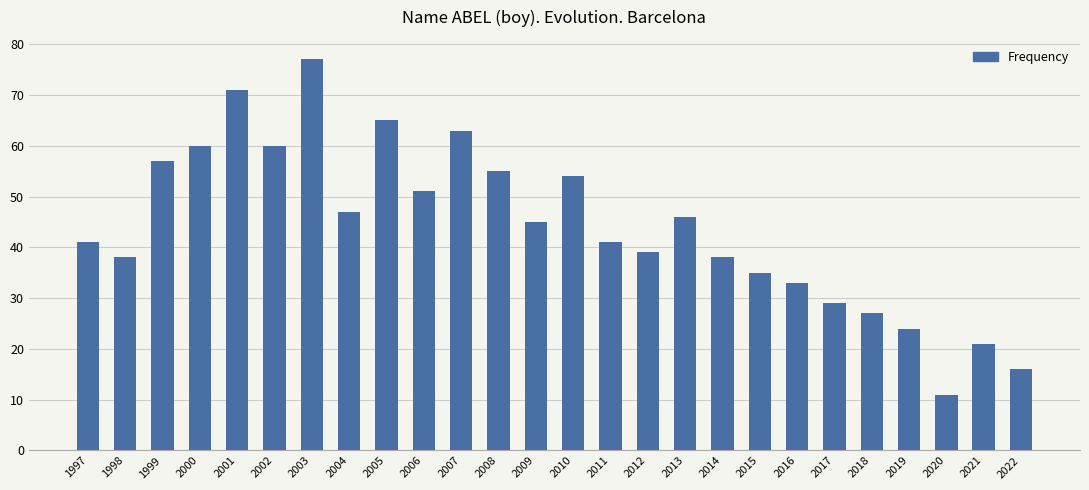

What is the minimum value shown in the chart?

11